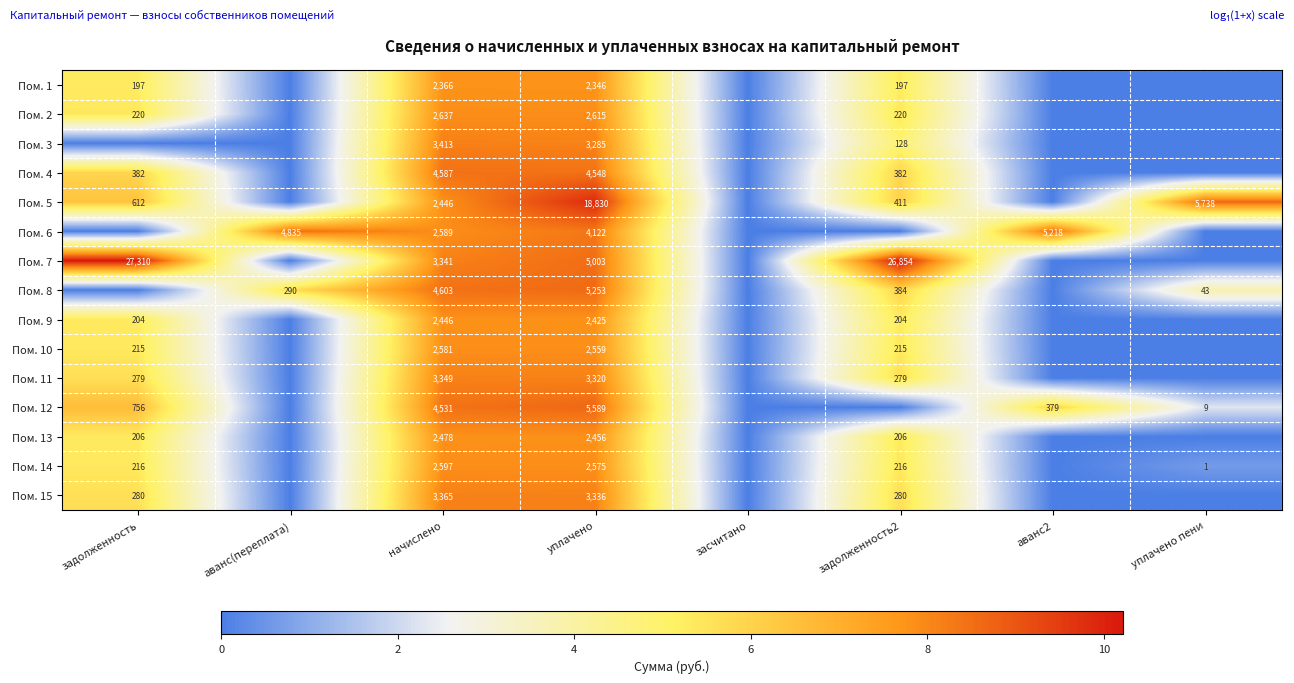

The Пом. 6 series shows 5218 at аванс2. True or false?

True